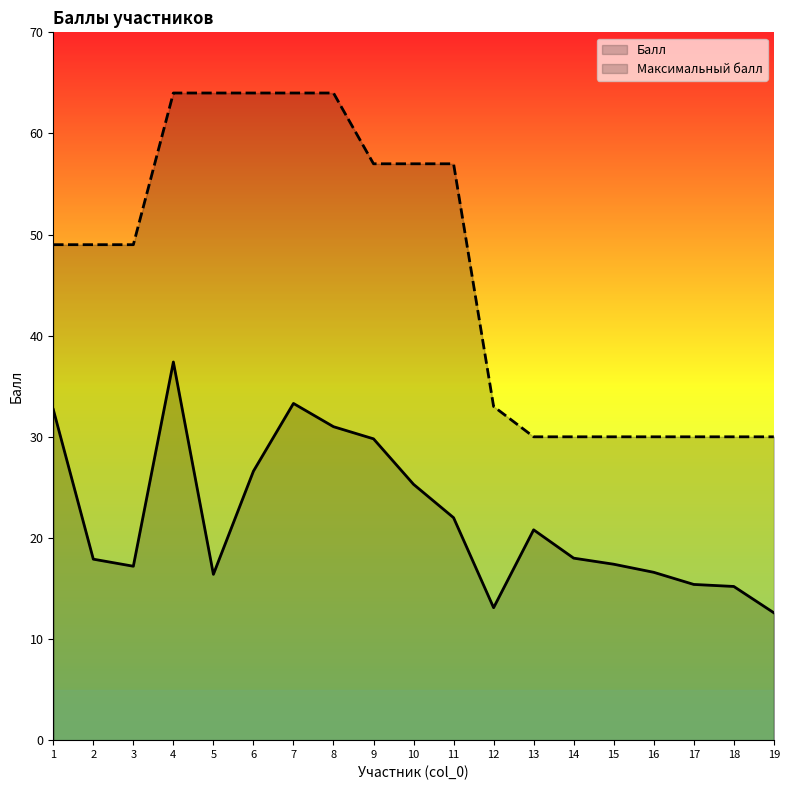

The Балл series shows 29.8 at 9. True or false?

True